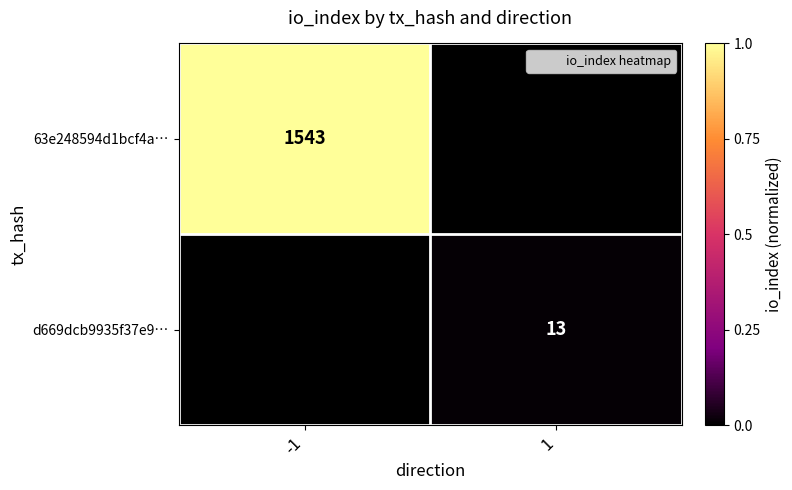

Which category has the lowest value in the 63e248594d1bcf4a… series?

1